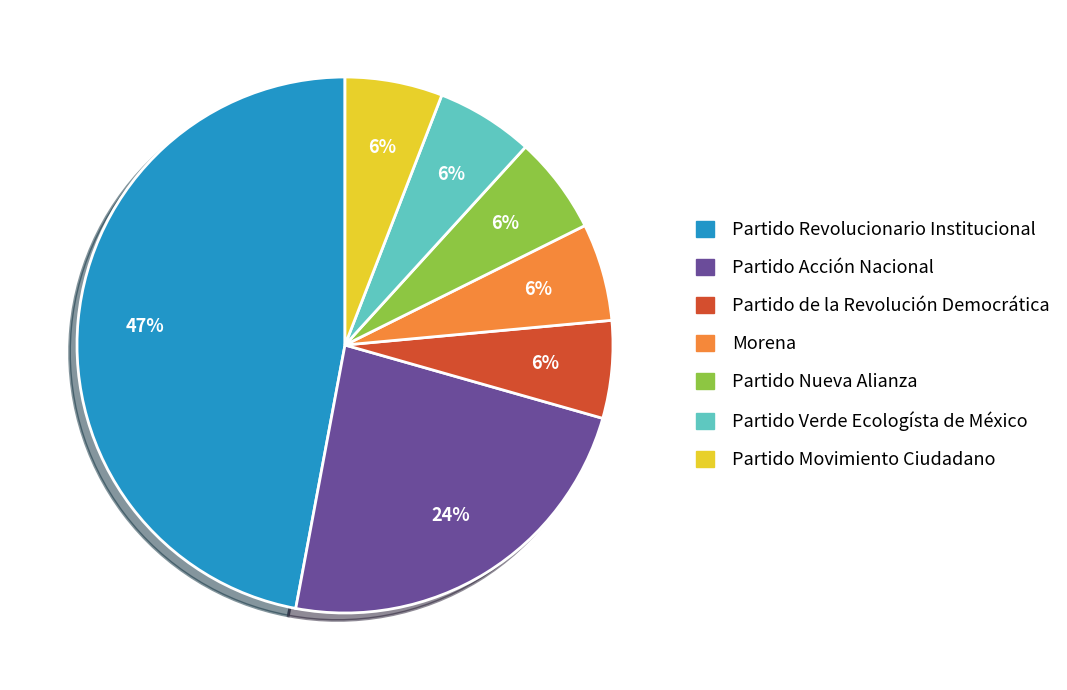

To the nearest percent, what percentage of the pie is Partido de la Revolución Democrática?

6%